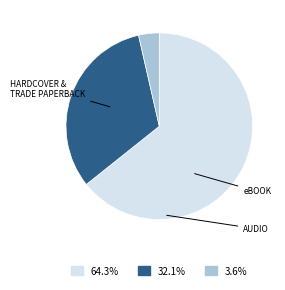

Is there any slice that represents more than half of the pie?

Yes